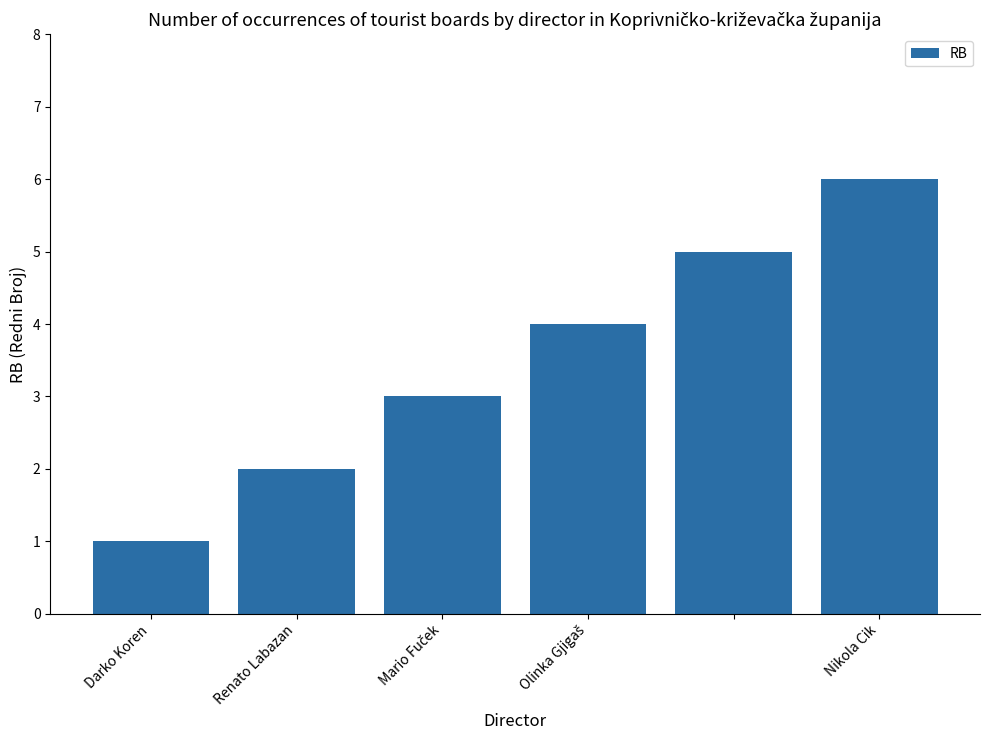

What is the sum of all values?

21